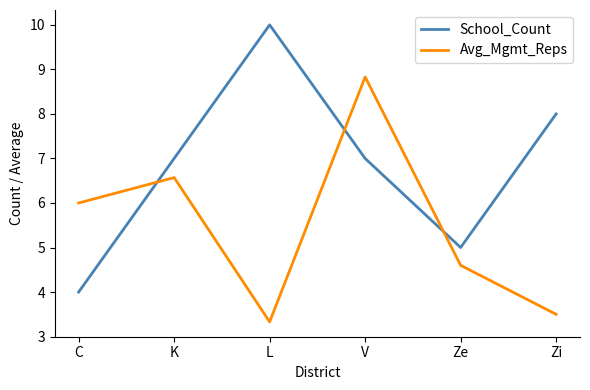

What is the sum of all Avg_Mgmt_Reps values?

32.8